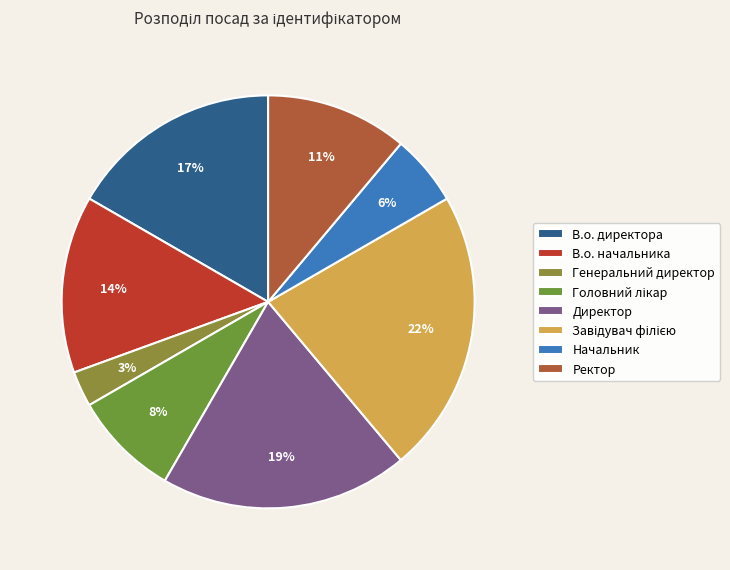

Do Головний лікар and Завідувач філією together represent more than half of the pie?

No